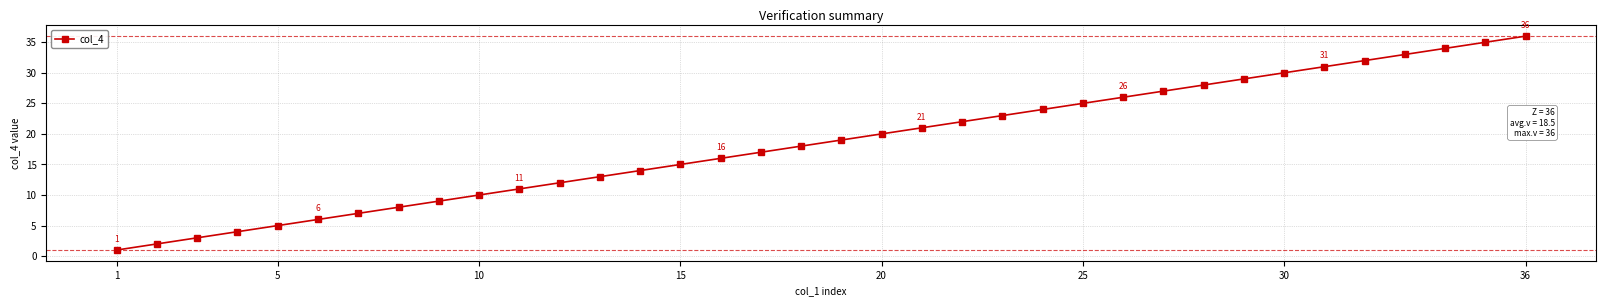

True or false: the data has more than 2 interior local peaks.

False